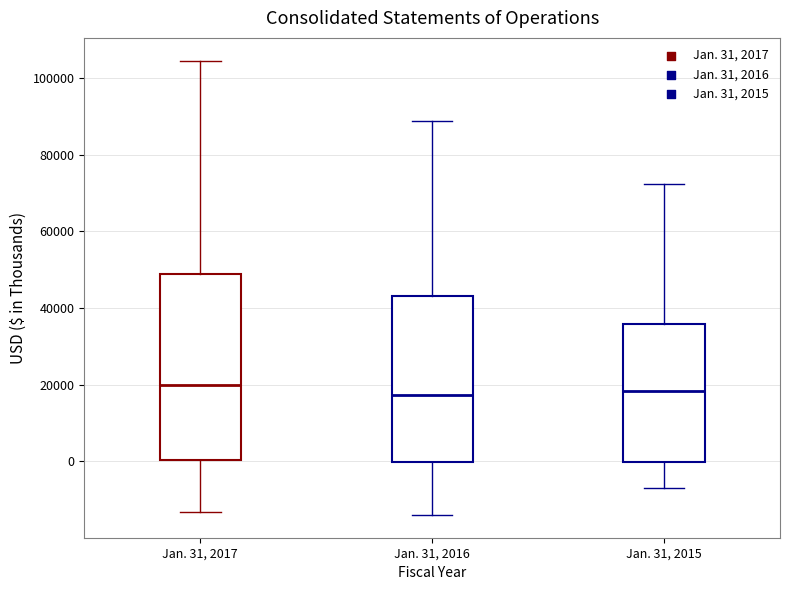

Where is the upper edge of the box for Jan. 31, 2017 on the y-axis? The values are not printed on the chart, so give them approximately, as read against the axis.

48000